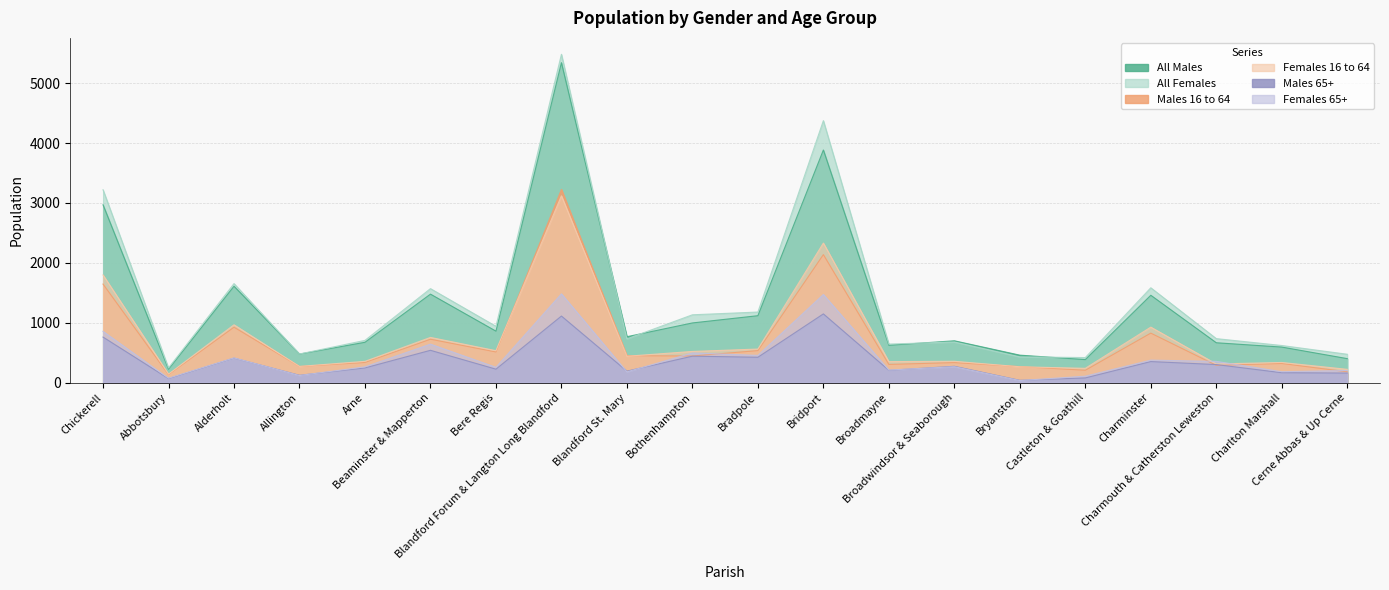

Is it true that Males 16 to 64 equals 351 at Castleton & Goathill?

False